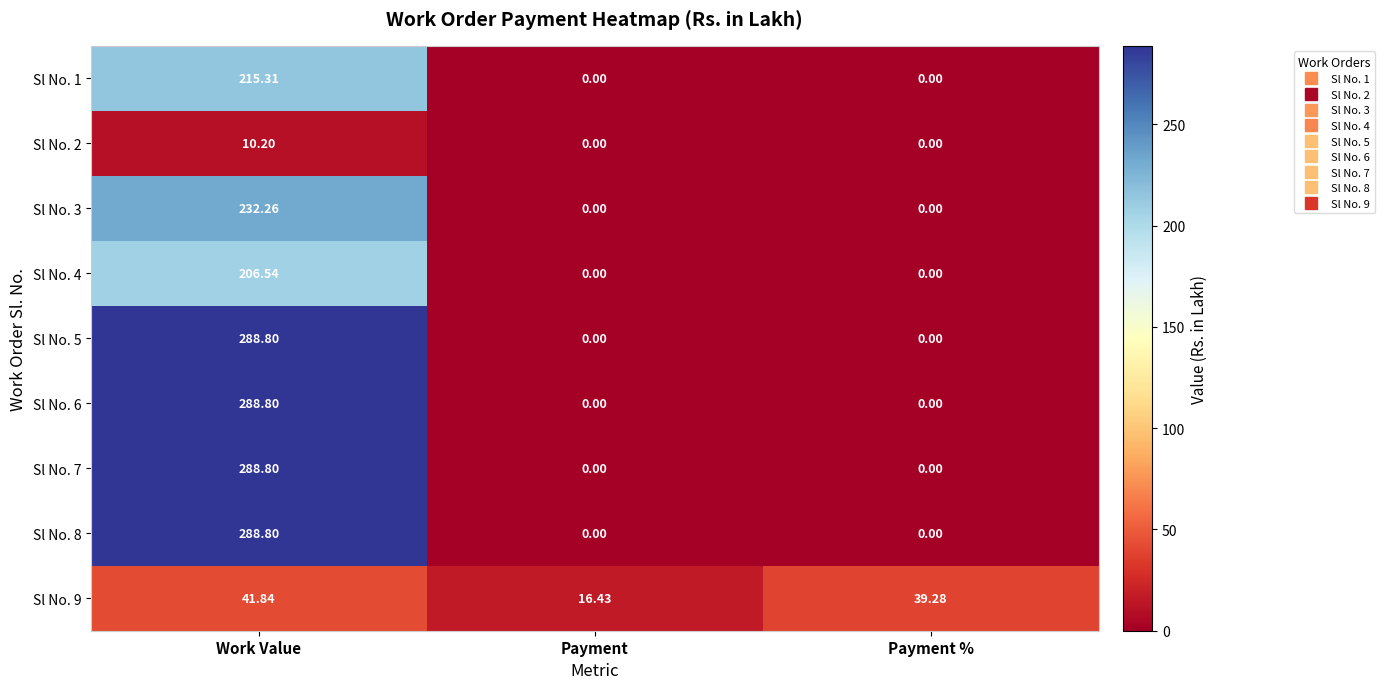

Which category has the highest value in the Sl No. 2 series?

Work Value